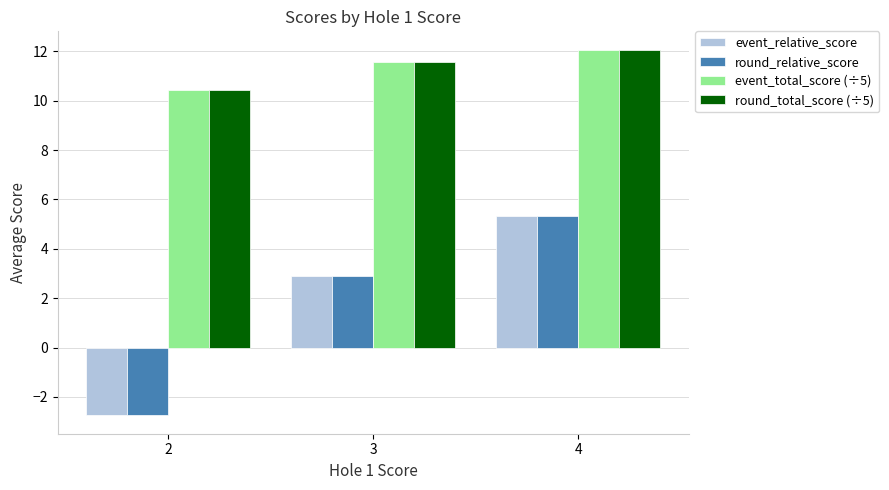

Where does the event_total_score (÷5) series first go above 11?

3